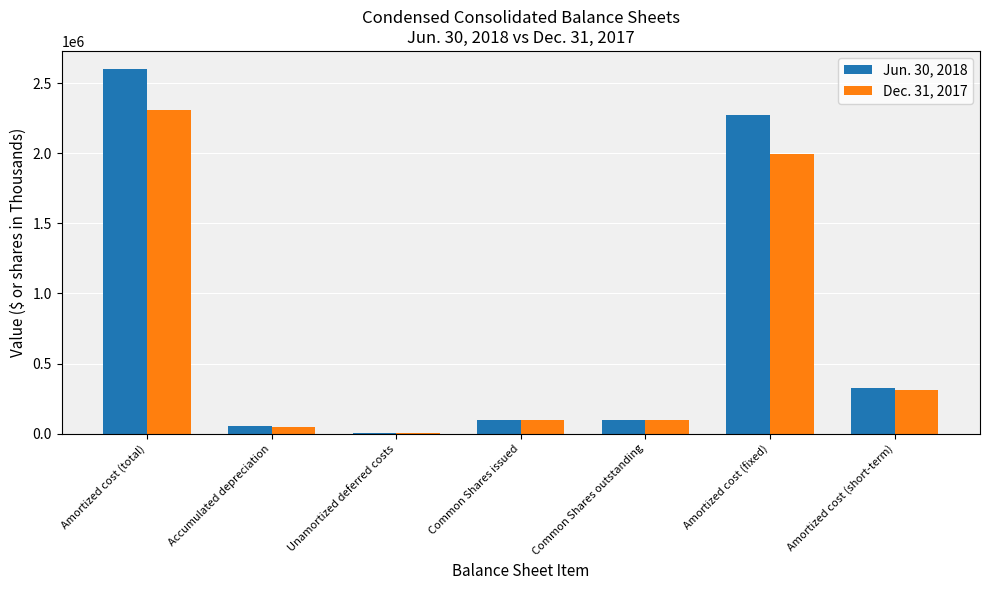

At which label is Dec. 31, 2017 closest to 1154161?

Amortized cost (fixed)